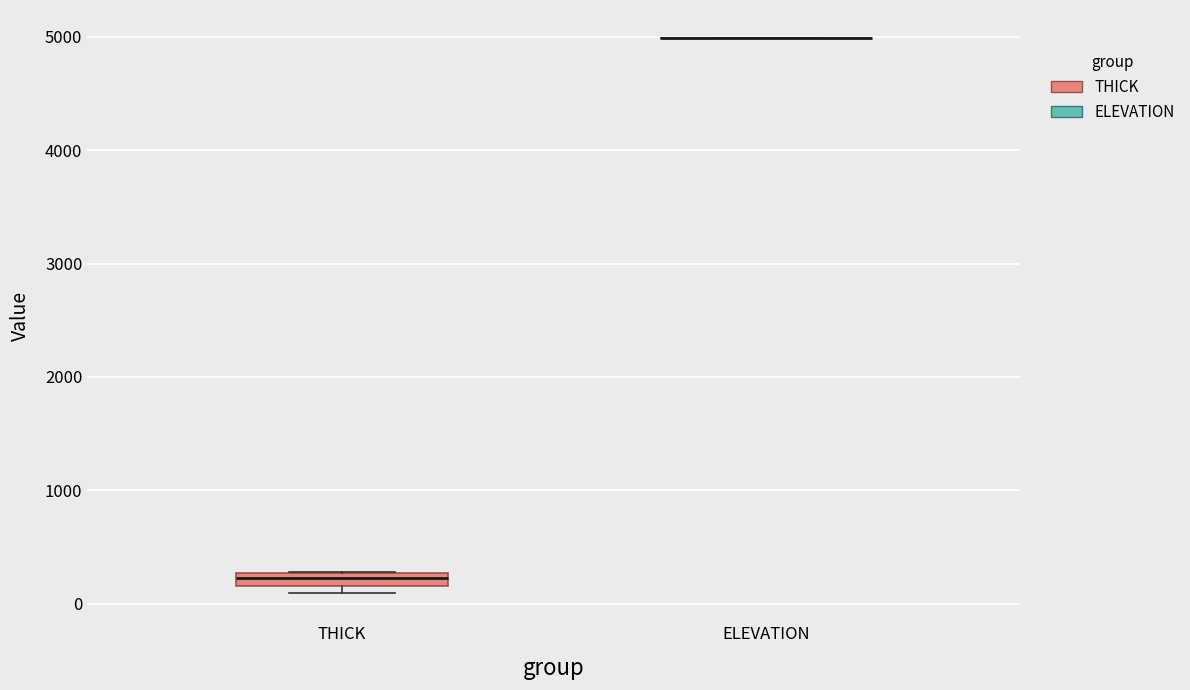

Which box is the tallest, from its lower edge to its upper edge?

THICK